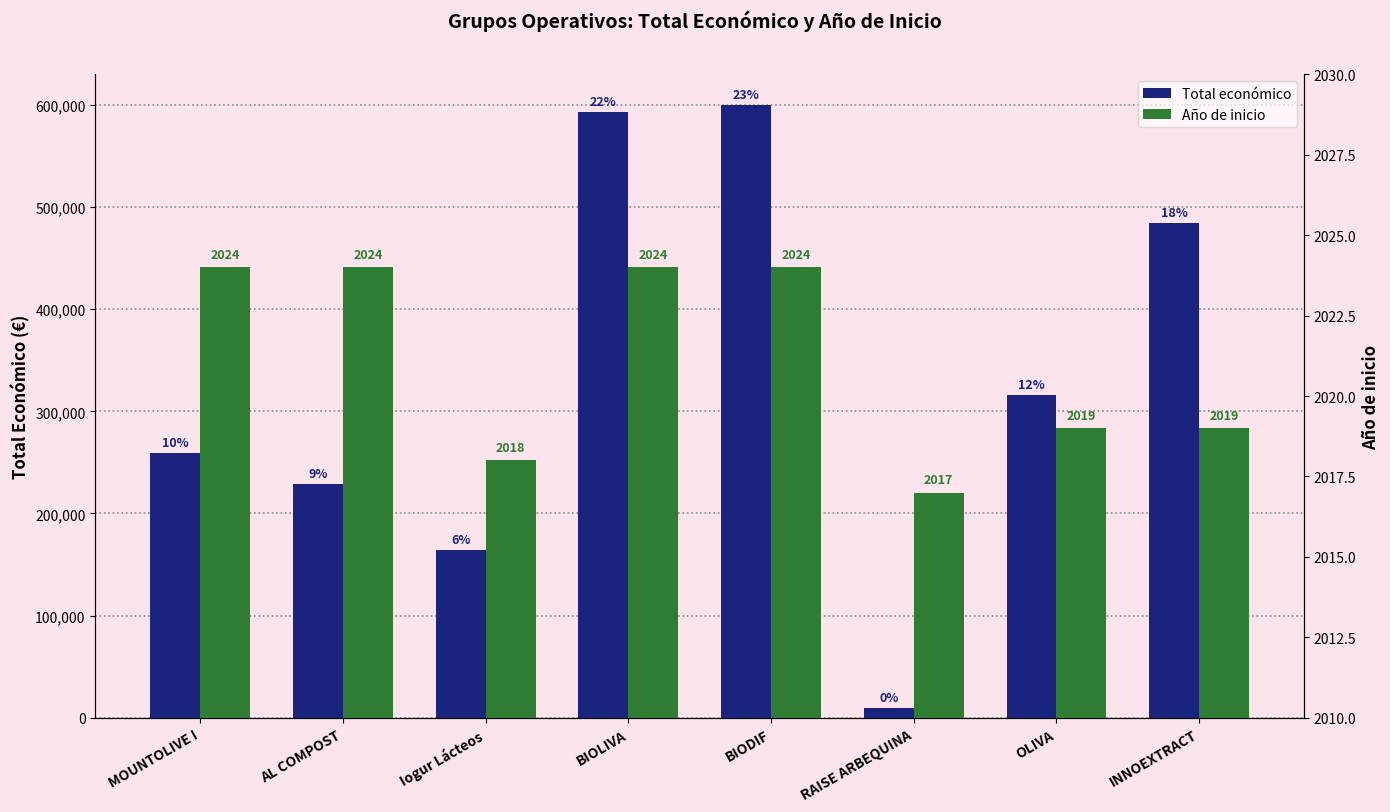

Reading left to right, what are all the values shown in this chart?

Total económico: MOUNTOLIVE I=259477	AL COMPOST=228516	Iogur Lácteos=164600	BIOLIVA=592475	BIODIF=599927	RAISE ARBEQUINA=10000	OLIVA=316131	INNOEXTRACT=484641
Año de inicio: MOUNTOLIVE I=2024	AL COMPOST=2024	Iogur Lácteos=2018	BIOLIVA=2024	BIODIF=2024	RAISE ARBEQUINA=2017	OLIVA=2019	INNOEXTRACT=2019